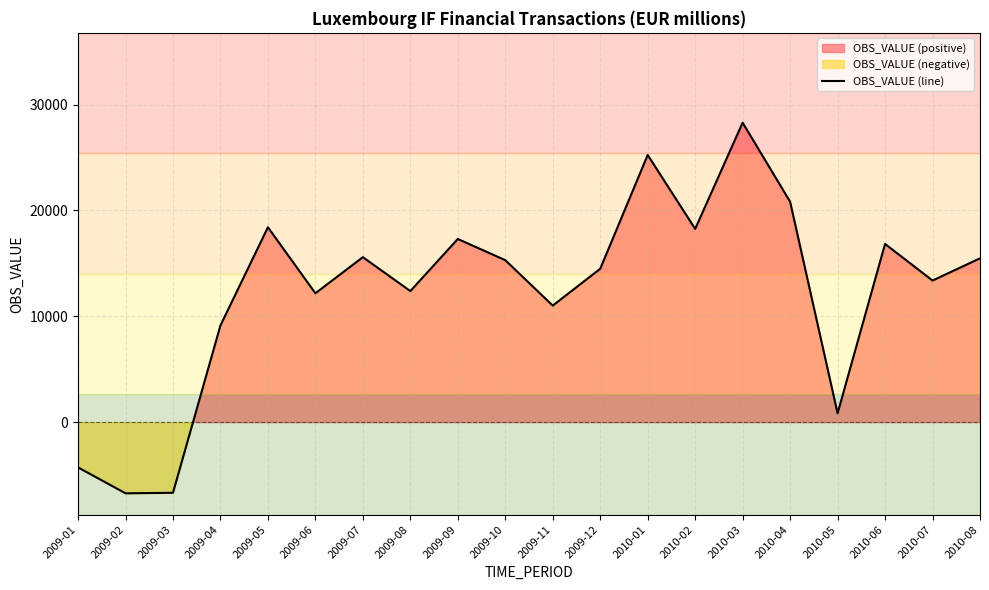

What value does the data have at 2010-06, to the nearest 50?

16850